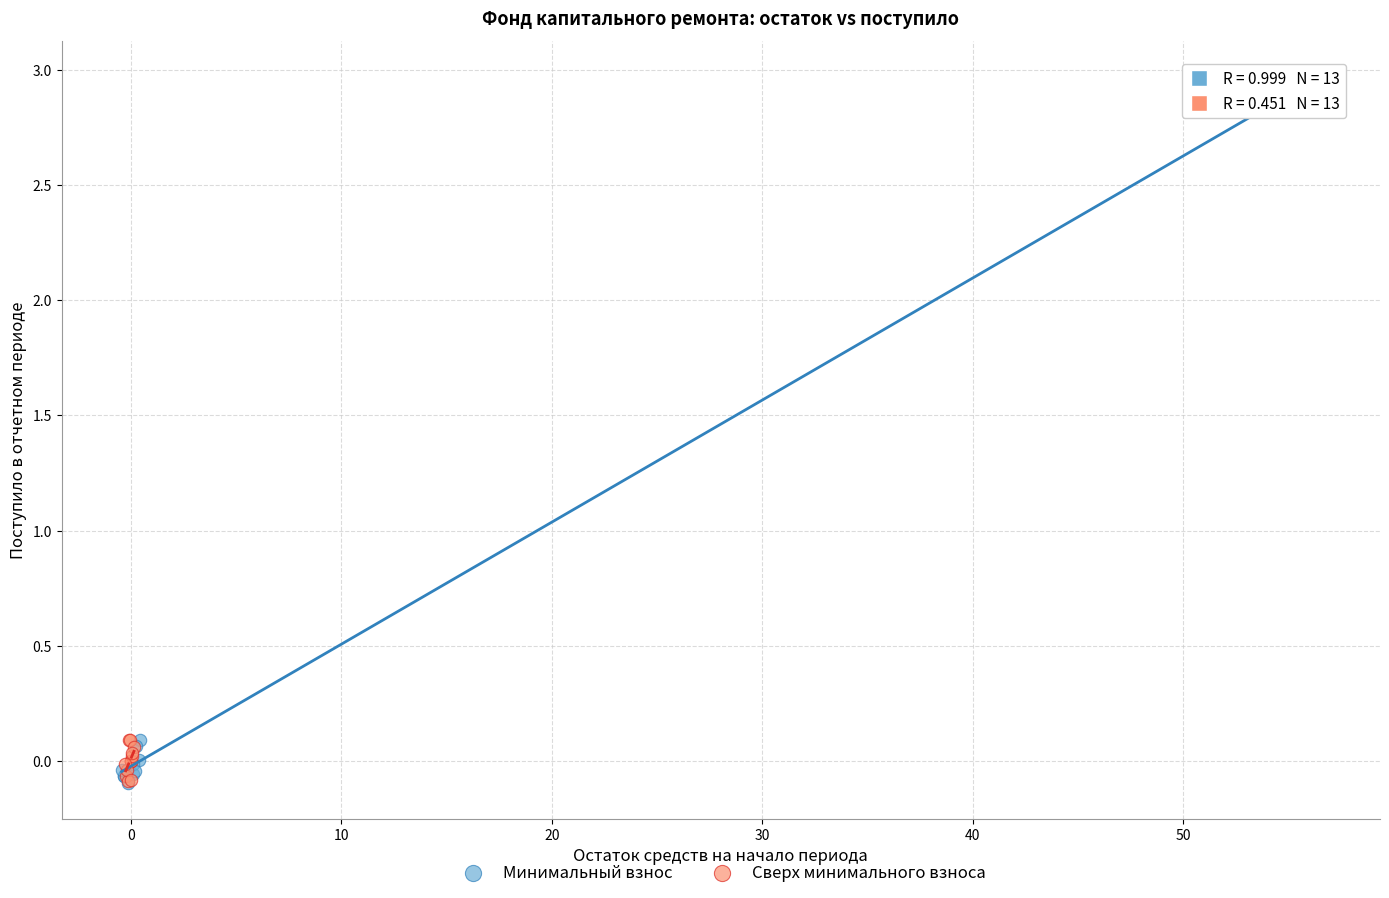

Which series has the widest spread of Y values?

Минимальный взнос